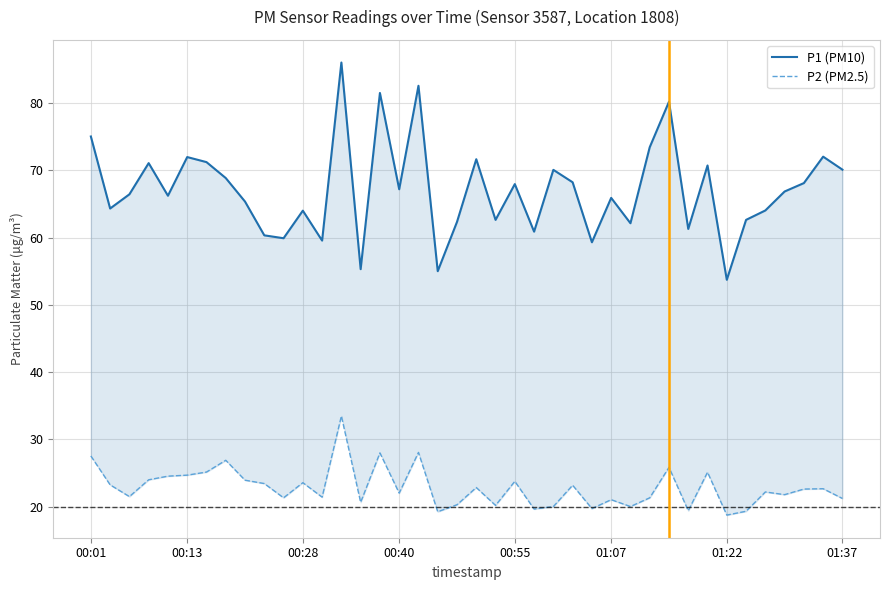

True or false: P1 (PM10) and P2 (PM2.5) intersect in this chart.

False